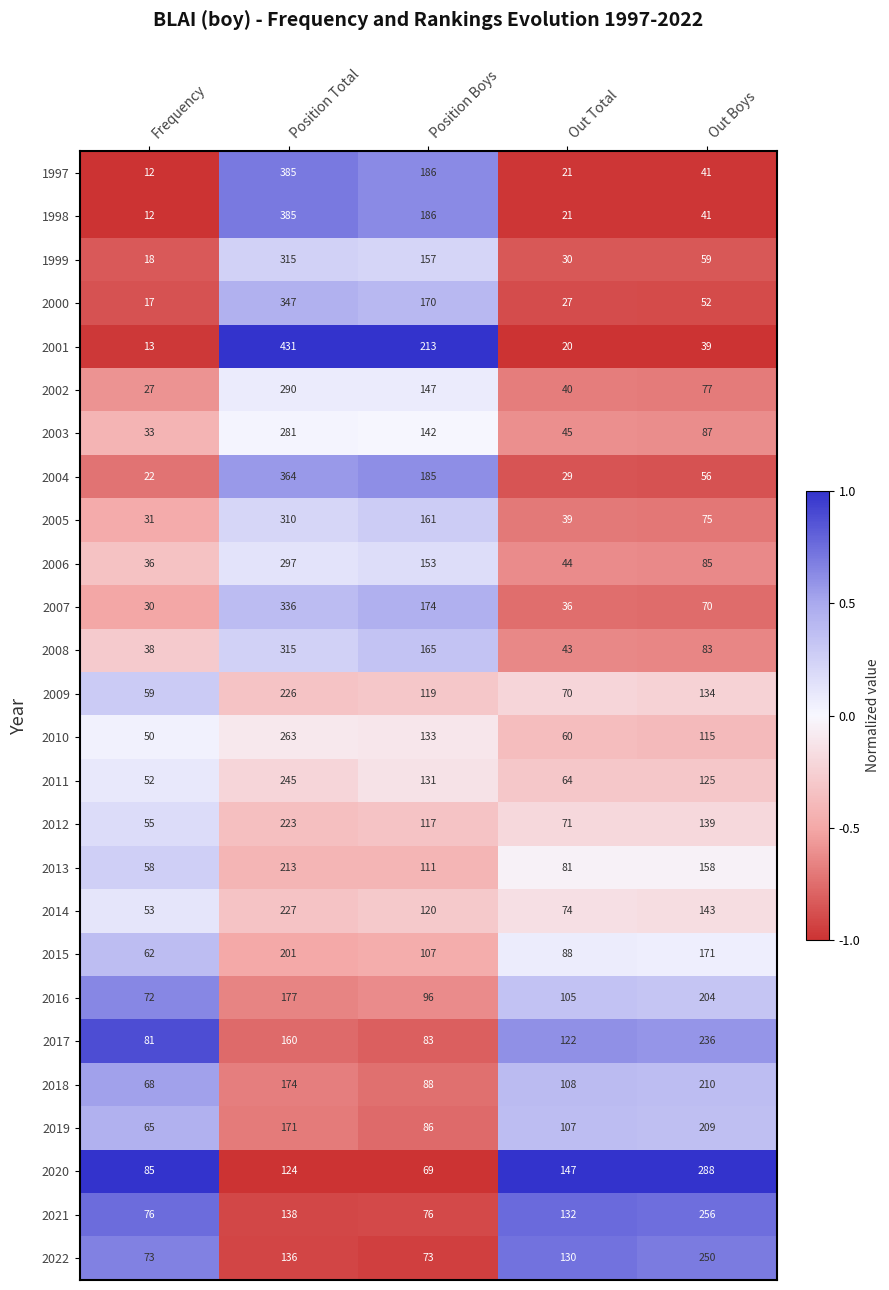

True or false: 2022 has a value of 19 at Position Boys.

False